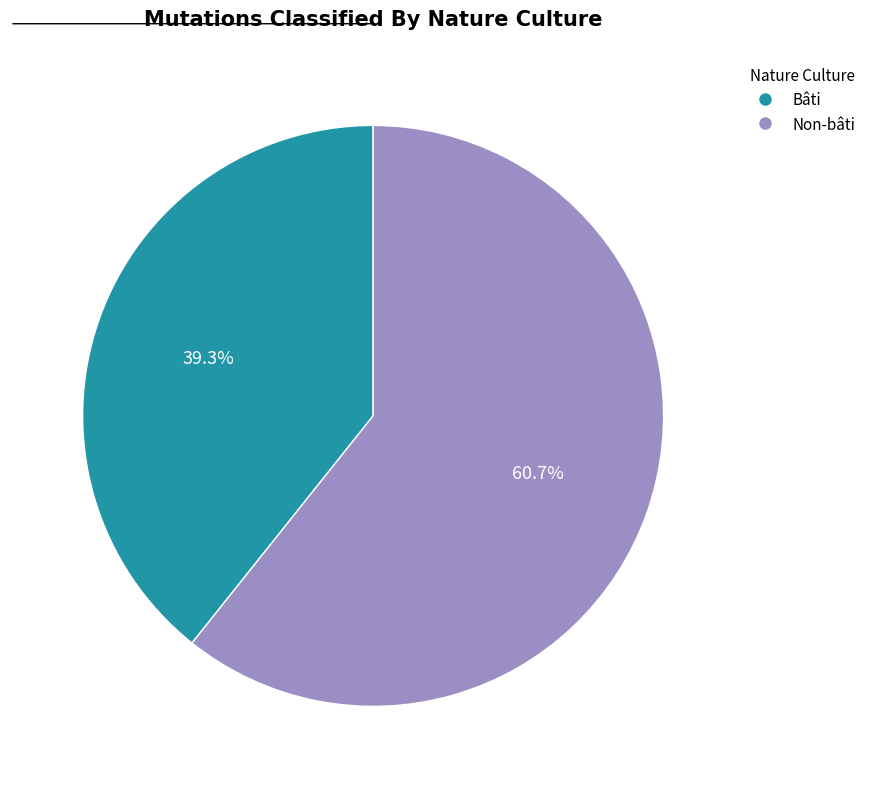

Combined, do Non-bâti and Bâti account for over 50%?

Yes